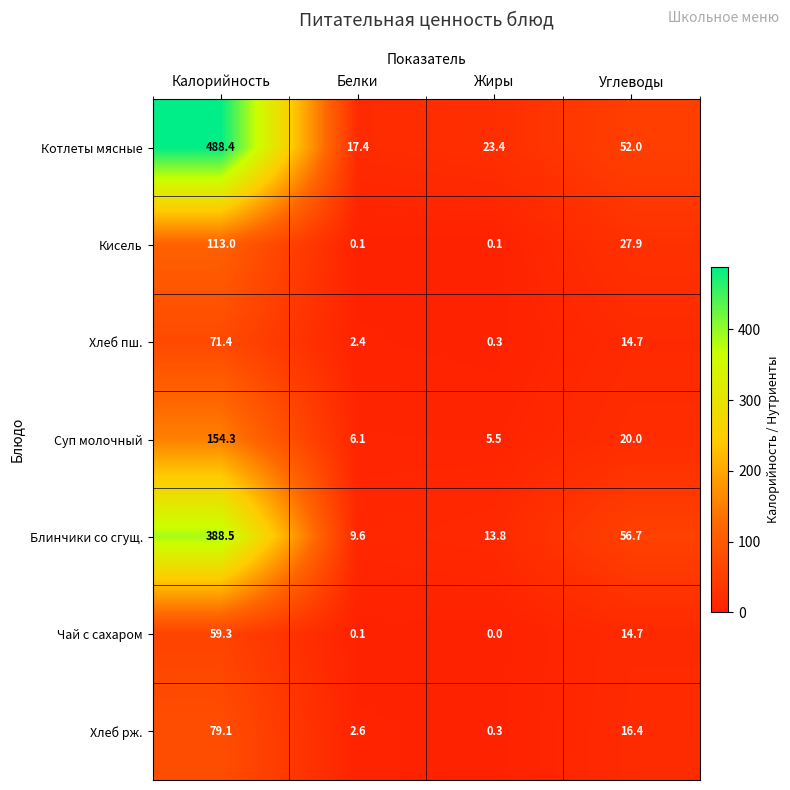

The Кисель series shows 0.1 at Жиры. True or false?

True